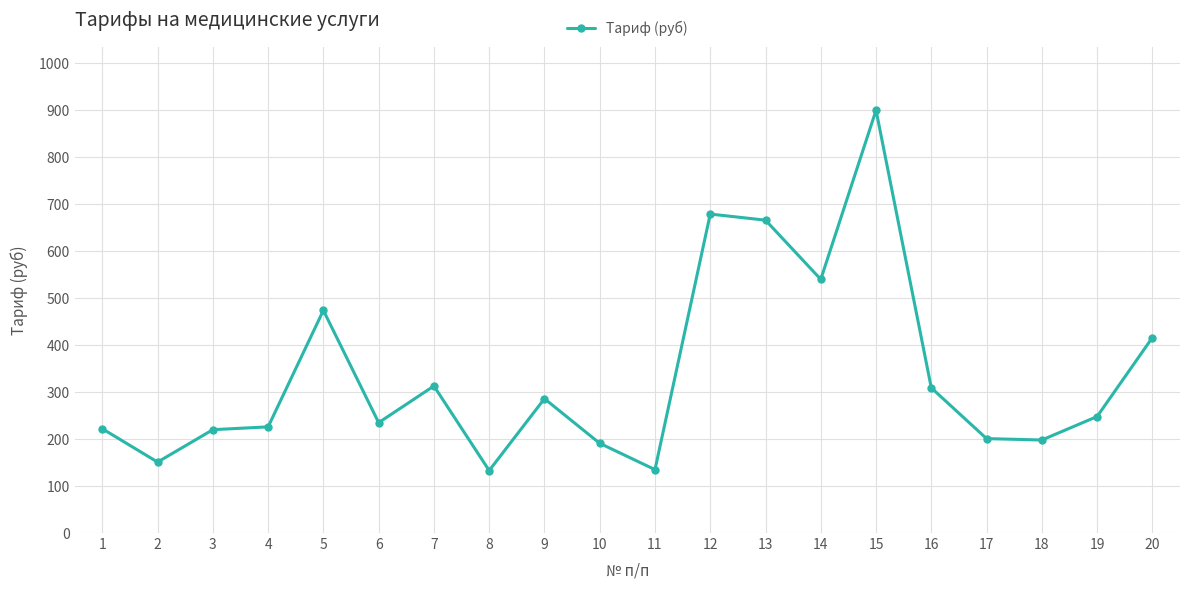

Is it true that the value at 6 is 235?

True